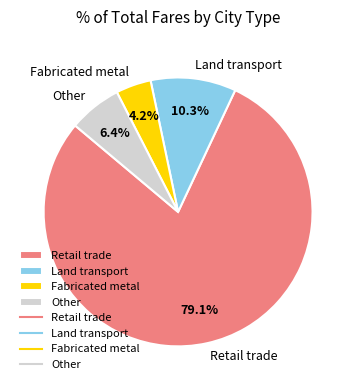

Does Retail trade represent more than half of the total?

Yes